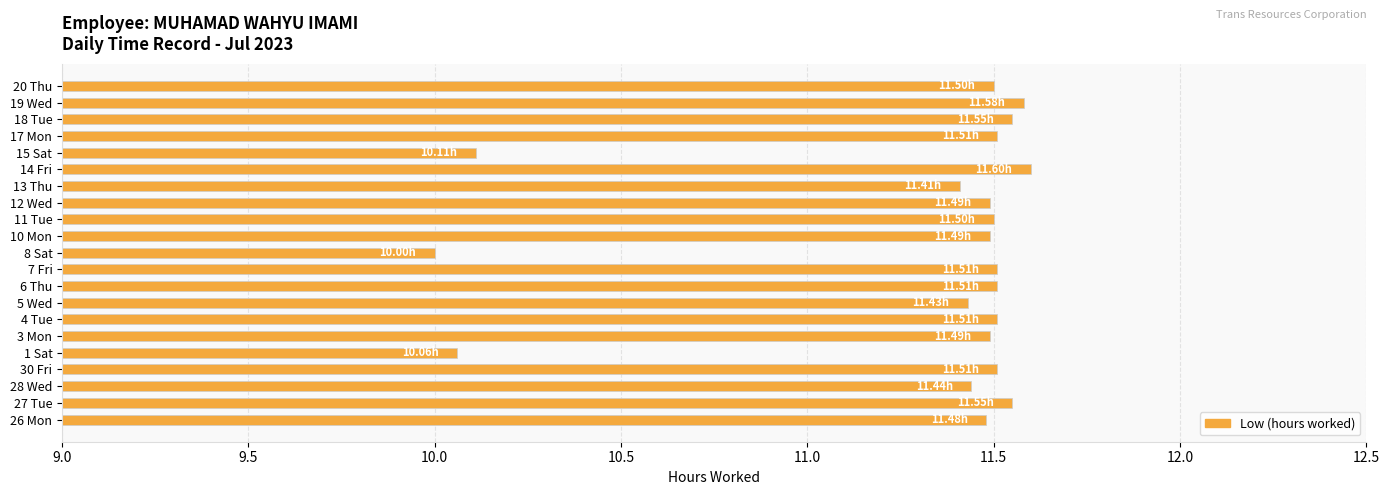

What is the sum of all values?

237.2